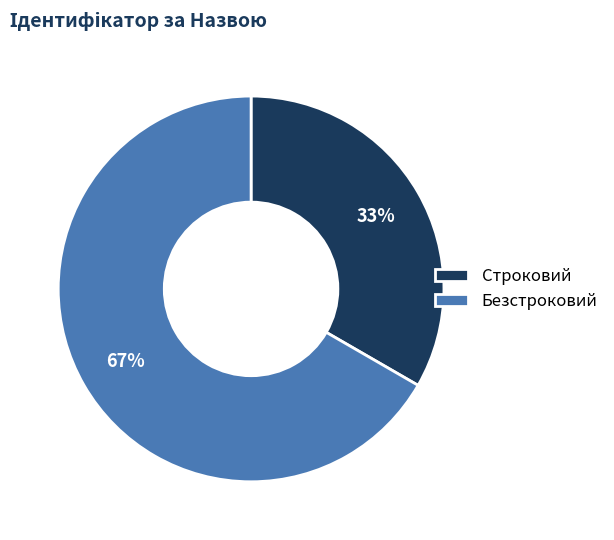

Combined, do Строковий and Безстроковий account for over 50%?

Yes